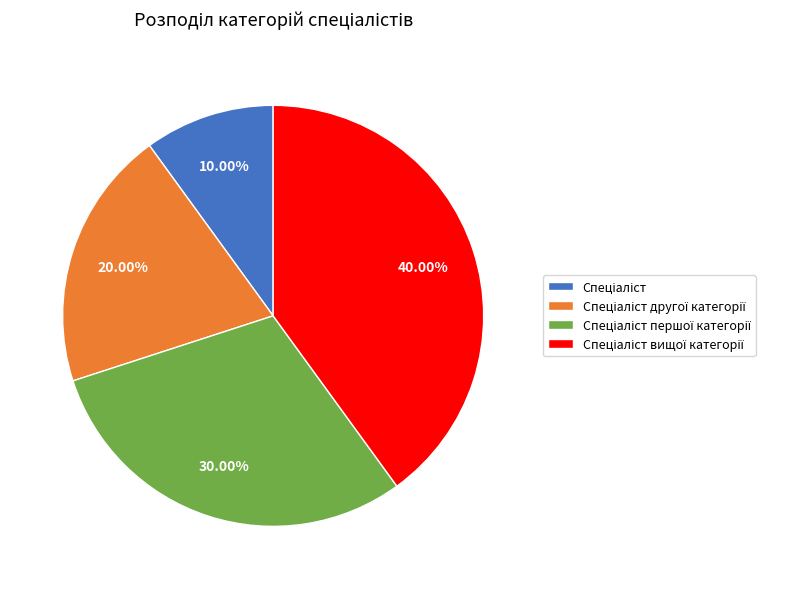

How many slices are in this pie chart?

4